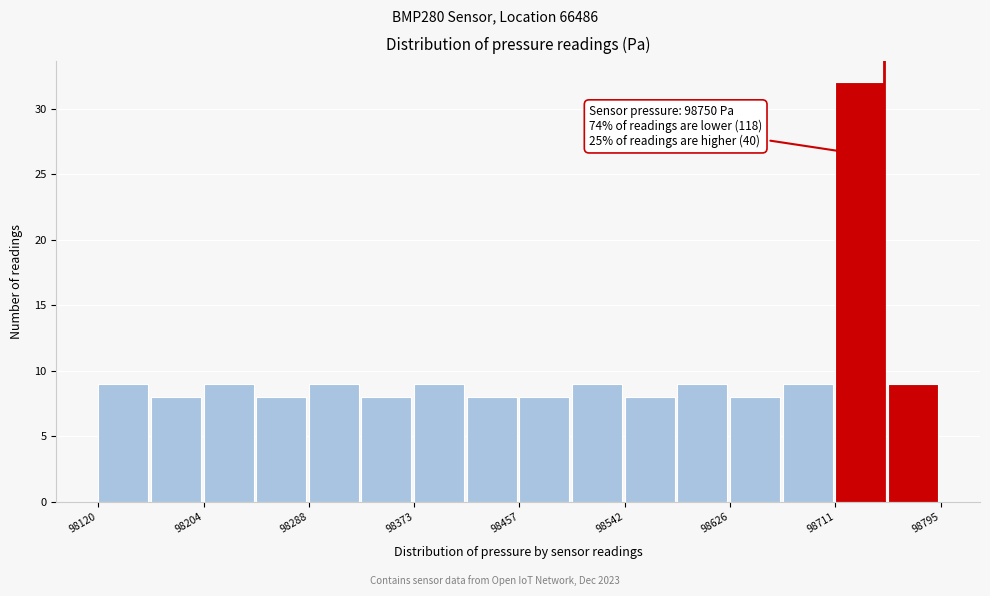

Which range on the x-axis has the tallest bar?

98710 to 98750